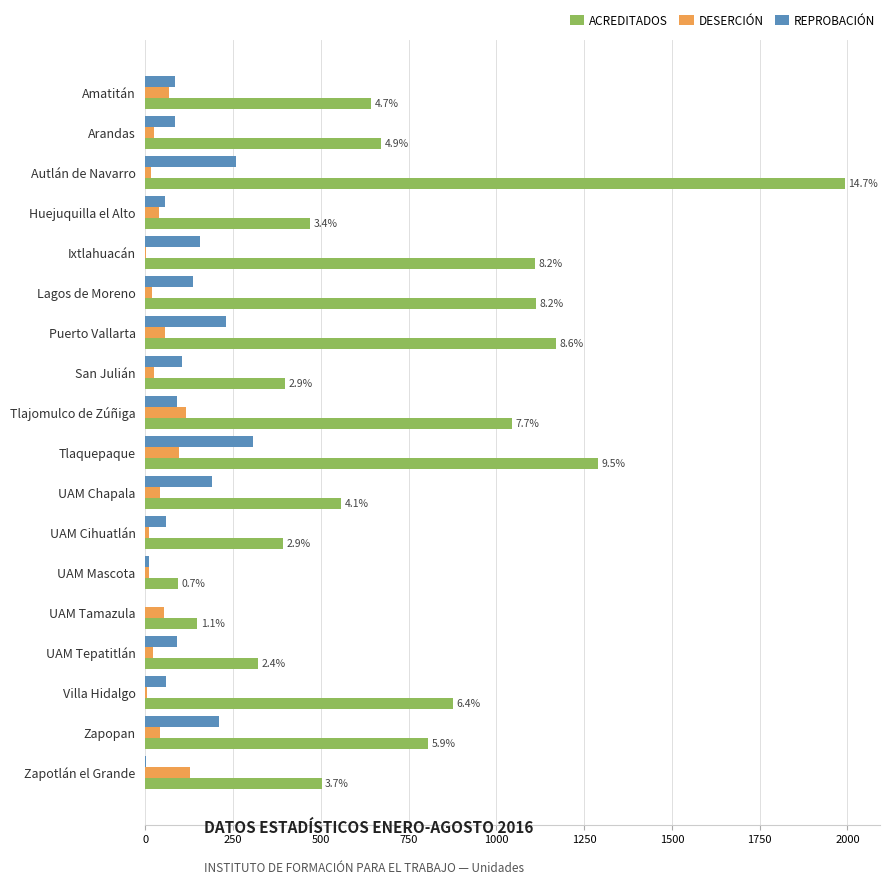

Between Autlán de Navarro and San Julián, which series saw the biggest shift?

ACREDITADOS